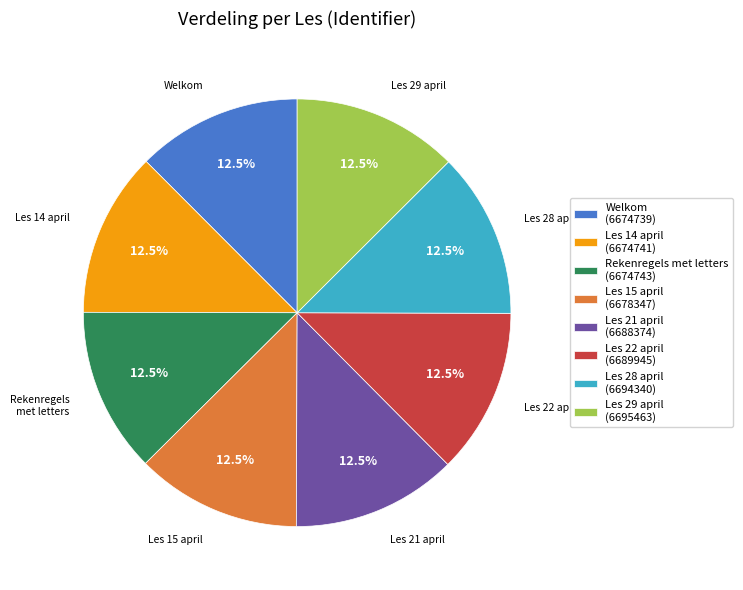

What portion of the pie excludes Welkom?

87.5%